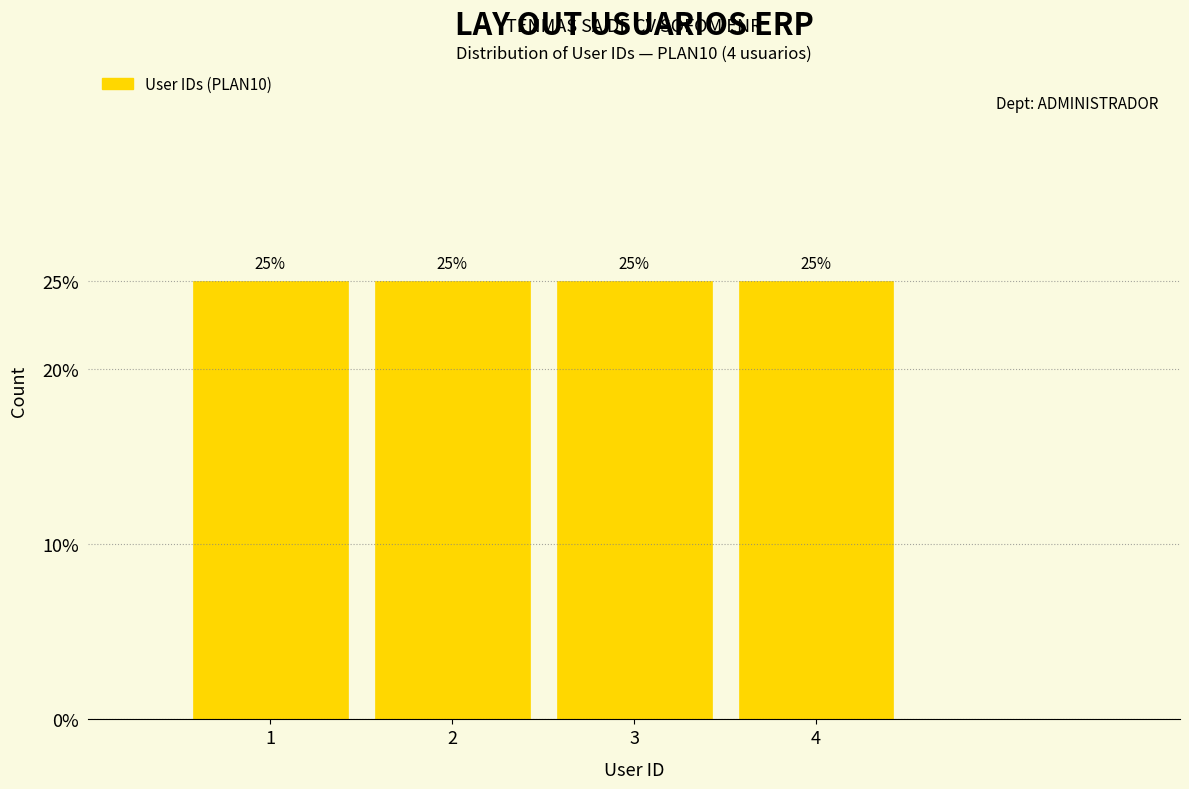

What is the height of the bar covering 3.5 to 4.5 on the x-axis?

25